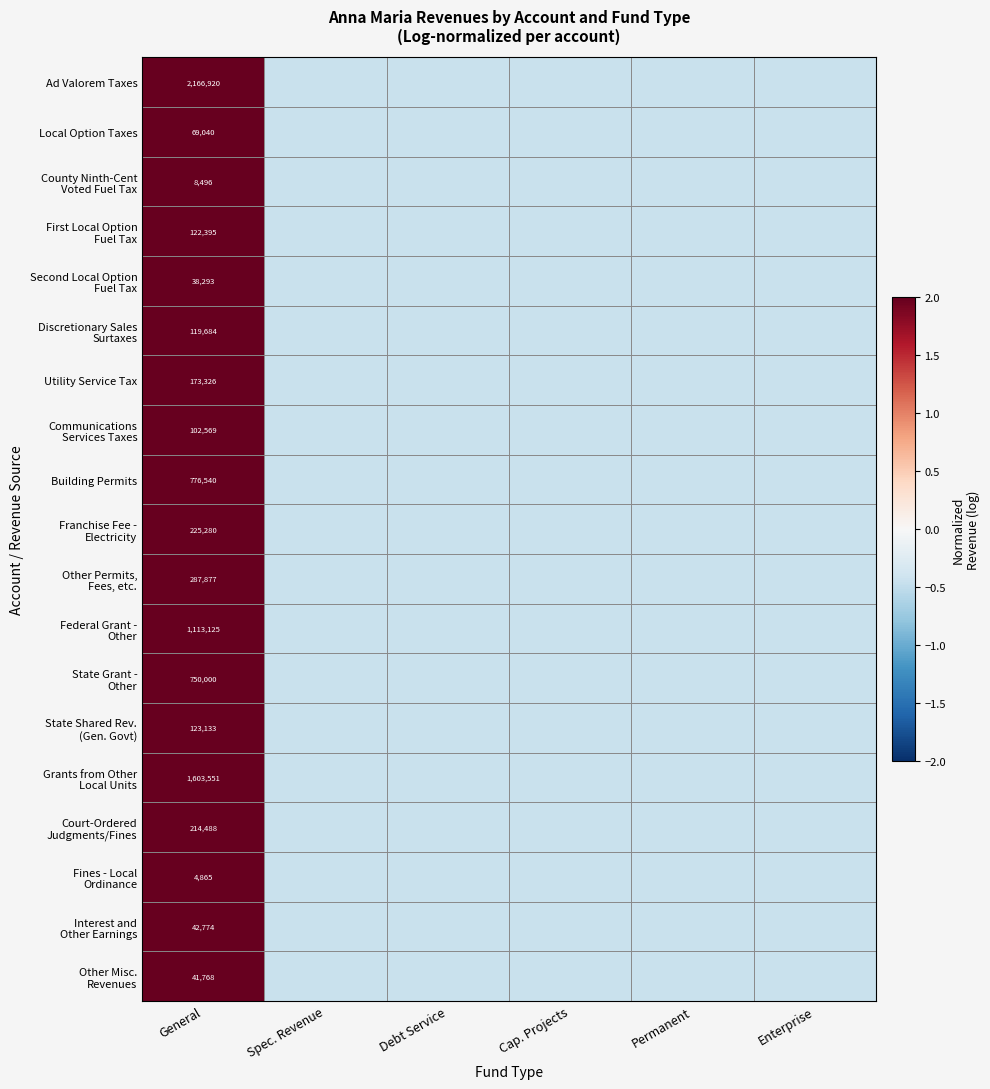

At which label does County Ninth-Cent Voted Fuel Tax first exceed 0?

General